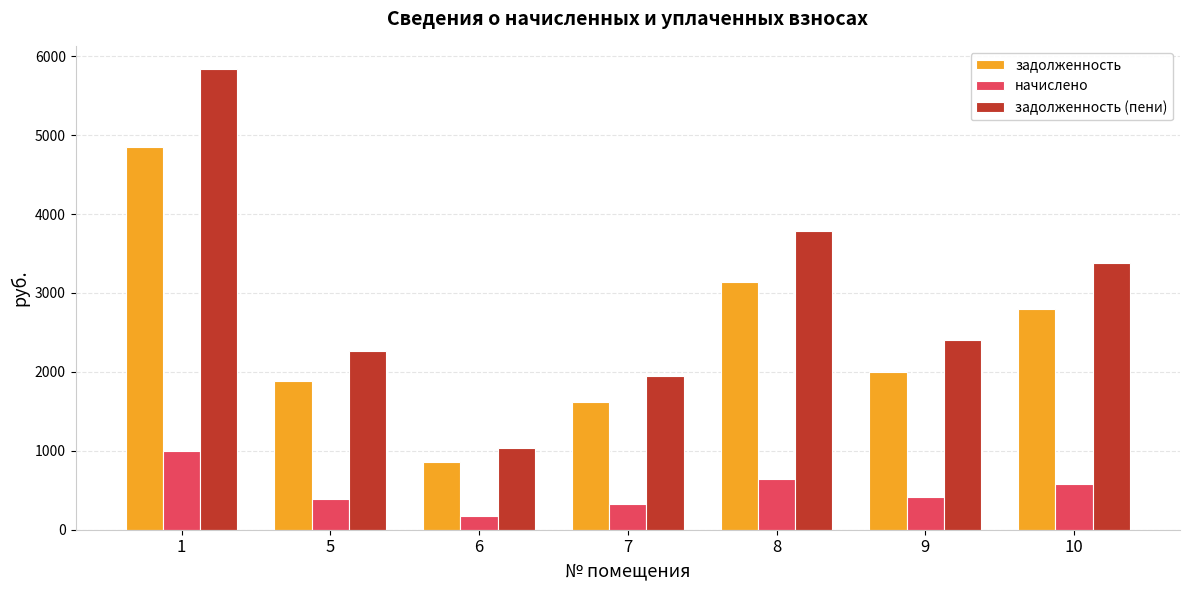

At which category does the chart reach its peak across all series?

1